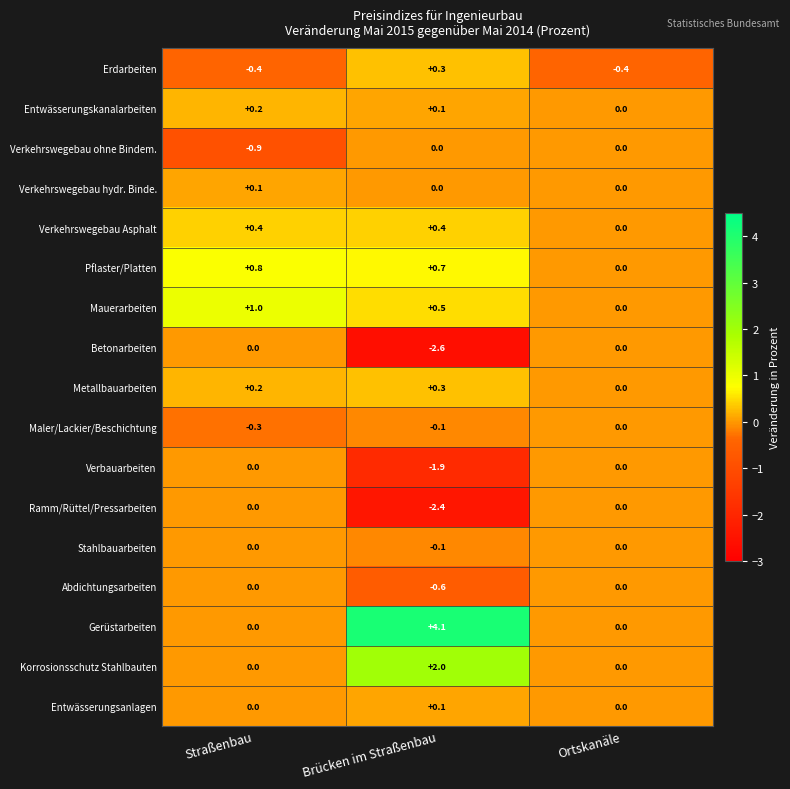

What is the minimum value shown in the chart?

-2.6